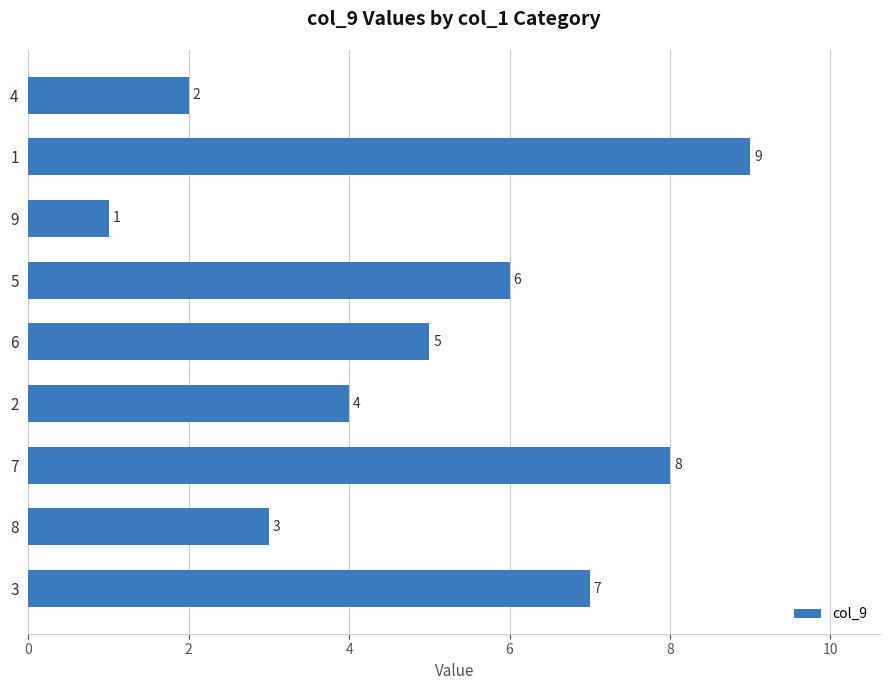

What is the label of the 8th bar from the top?

8